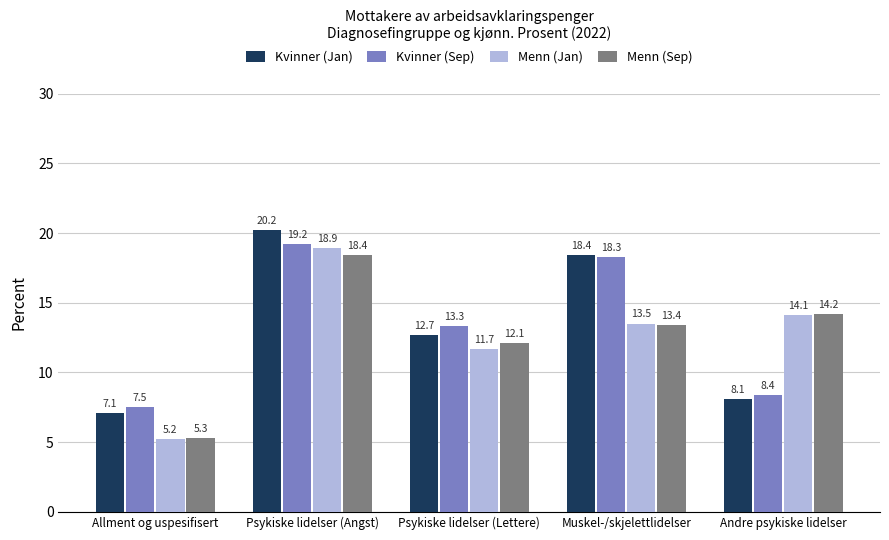

Rank the categories by Kvinner (Jan) value from highest to lowest.

Psykiske lidelser (Angst), Muskel-/skjelettlidelser, Psykiske lidelser (Lettere), Andre psykiske lidelser, Allment og uspesifisert